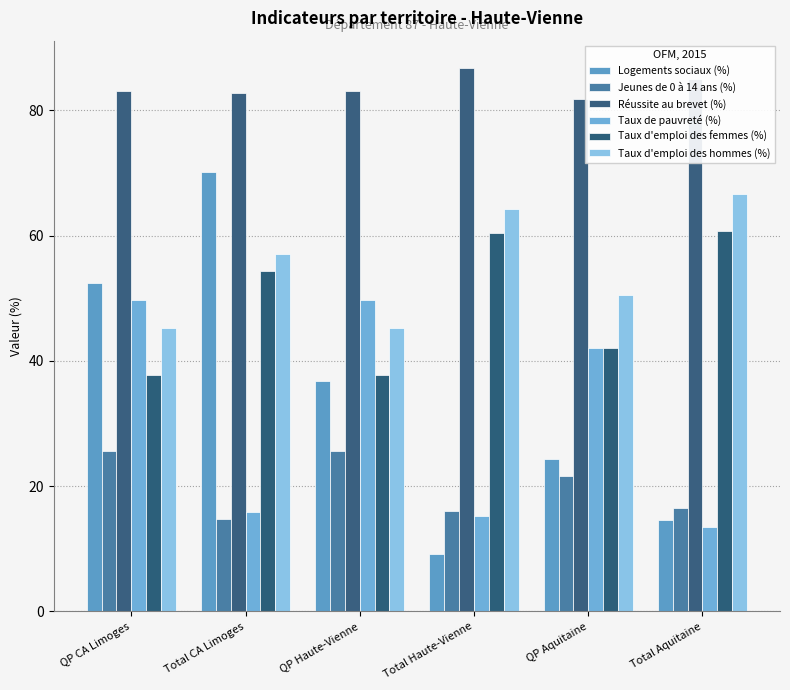

Reading left to right, transcribe all the data shown in this chart.

Logements sociaux (%): QP CA Limoges=52.5	Total CA Limoges=70.1	QP Haute-Vienne=36.8	Total Haute-Vienne=9.2	QP Aquitaine=24.3	Total Aquitaine=14.6
Jeunes de 0 à 14 ans (%): QP CA Limoges=25.6	Total CA Limoges=14.7	QP Haute-Vienne=25.6	Total Haute-Vienne=16.0	QP Aquitaine=21.6	Total Aquitaine=16.5
Réussite au brevet (%): QP CA Limoges=83.1	Total CA Limoges=82.8	QP Haute-Vienne=83.1	Total Haute-Vienne=86.8	QP Aquitaine=81.9	Total Aquitaine=85.0
Taux de pauvreté (%): QP CA Limoges=49.8	Total CA Limoges=15.9	QP Haute-Vienne=49.8	Total Haute-Vienne=15.2	QP Aquitaine=42.1	Total Aquitaine=13.5
Taux d'emploi des femmes (%): QP CA Limoges=37.8	Total CA Limoges=54.3	QP Haute-Vienne=37.8	Total Haute-Vienne=60.5	QP Aquitaine=42.0	Total Aquitaine=60.7
Taux d'emploi des hommes (%): QP CA Limoges=45.3	Total CA Limoges=57.0	QP Haute-Vienne=45.3	Total Haute-Vienne=64.3	QP Aquitaine=50.6	Total Aquitaine=66.7